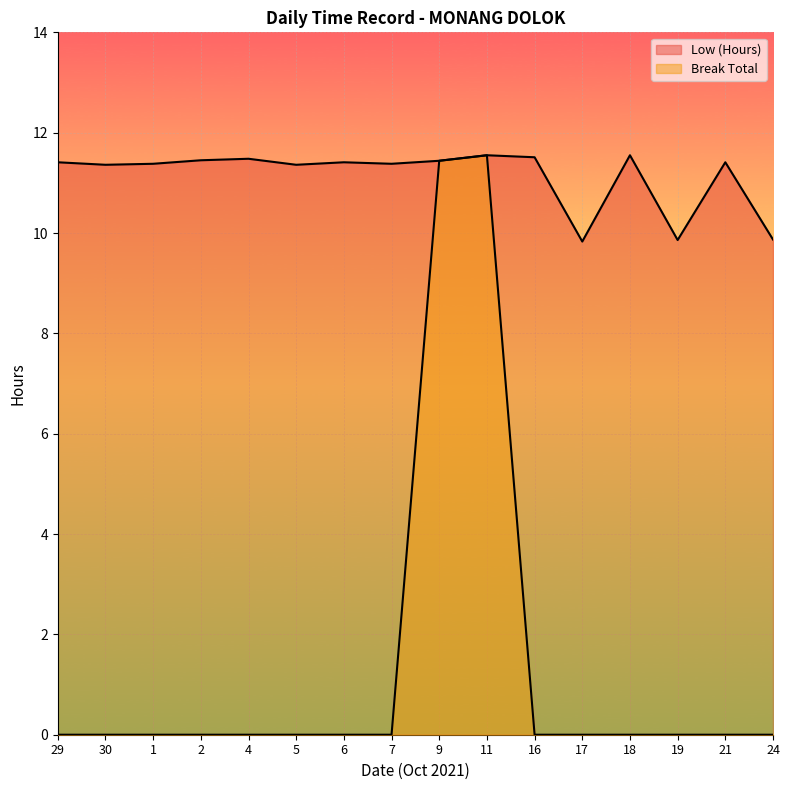

Rank the categories by Low (Hours) value from lowest to highest.

17, 19, 24, 30, 5, 1, 7, 29, 6, 21, 9, 2, 4, 16, 11, 18